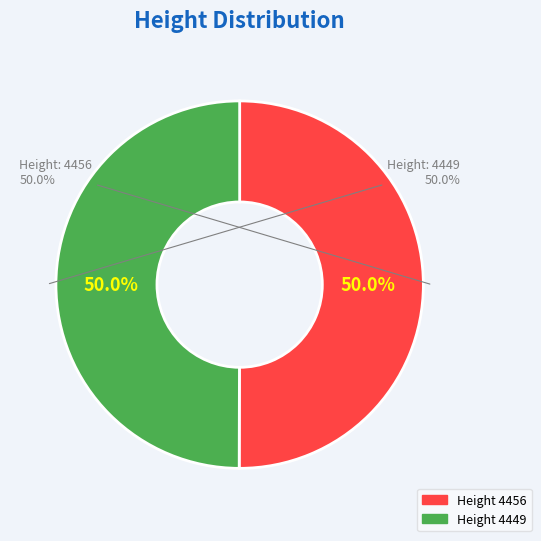

Which has a higher value, 4449 or 4456?

4456